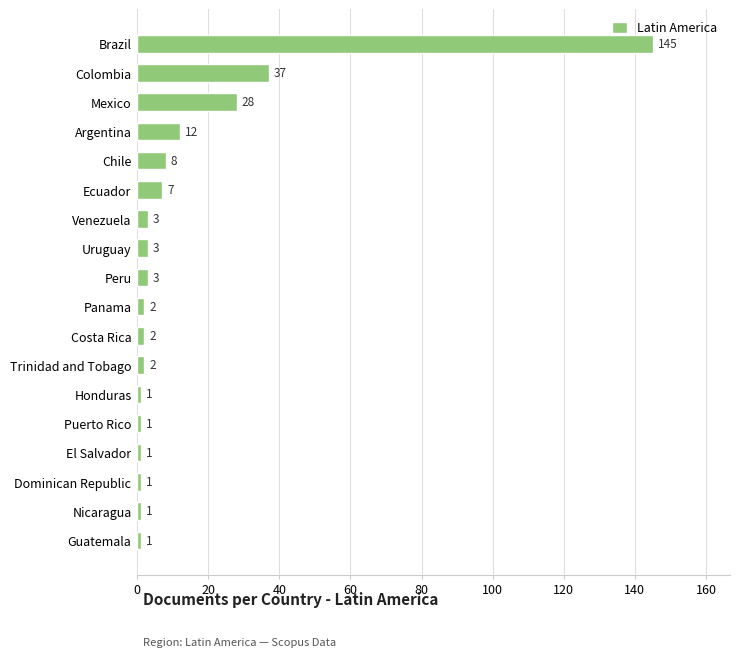

How many values are below 3?

9